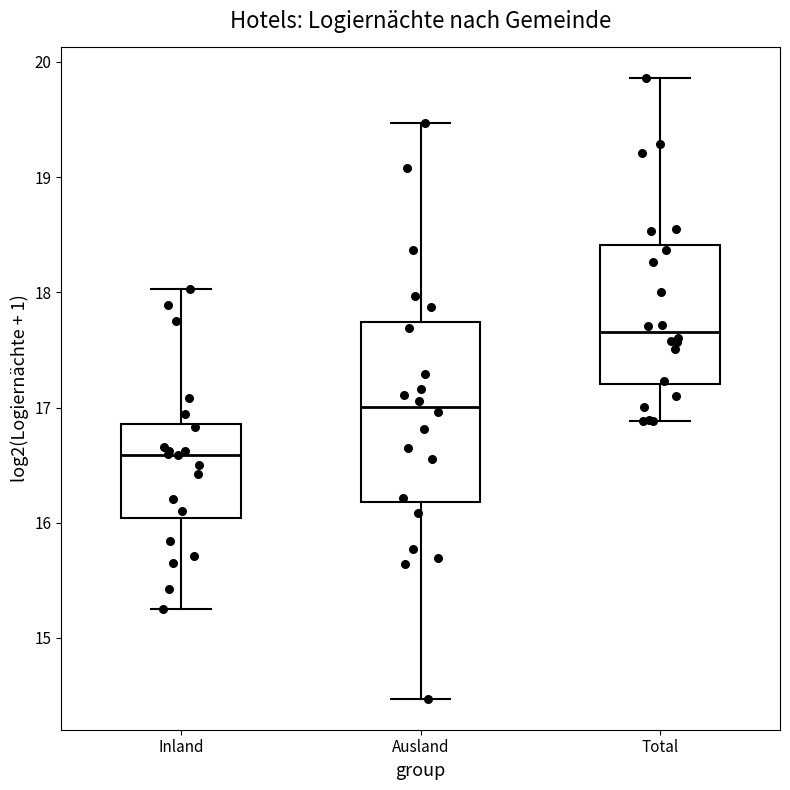

Where does the upper whisker of the box for Total end on the y-axis? The values are not printed on the chart, so give them approximately, as read against the axis.

19.9